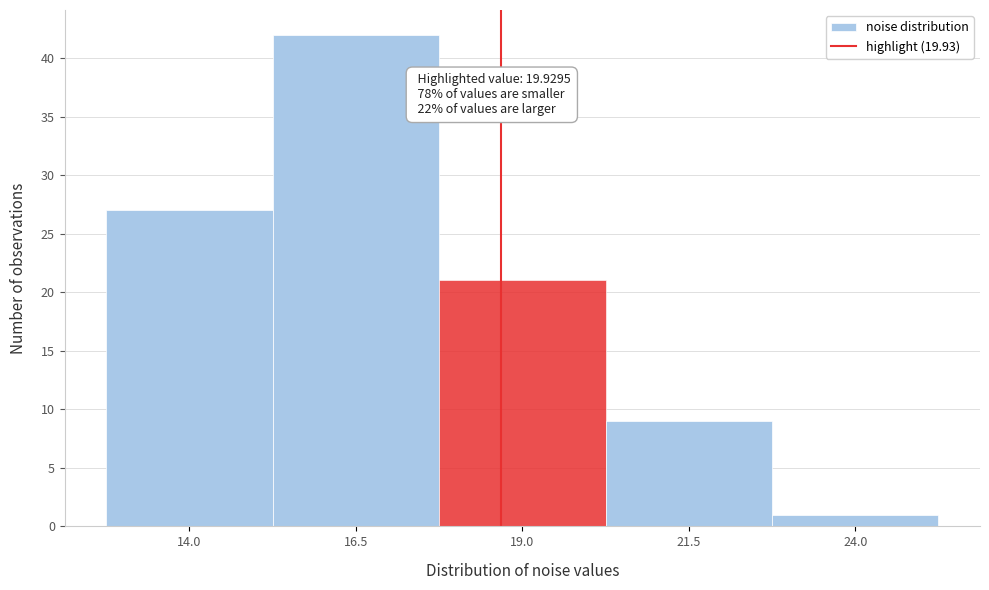

Reading left to right, what are all the values shown in this chart?

14.0=27	16.5=42	19.0=21	21.5=9	24.0=1